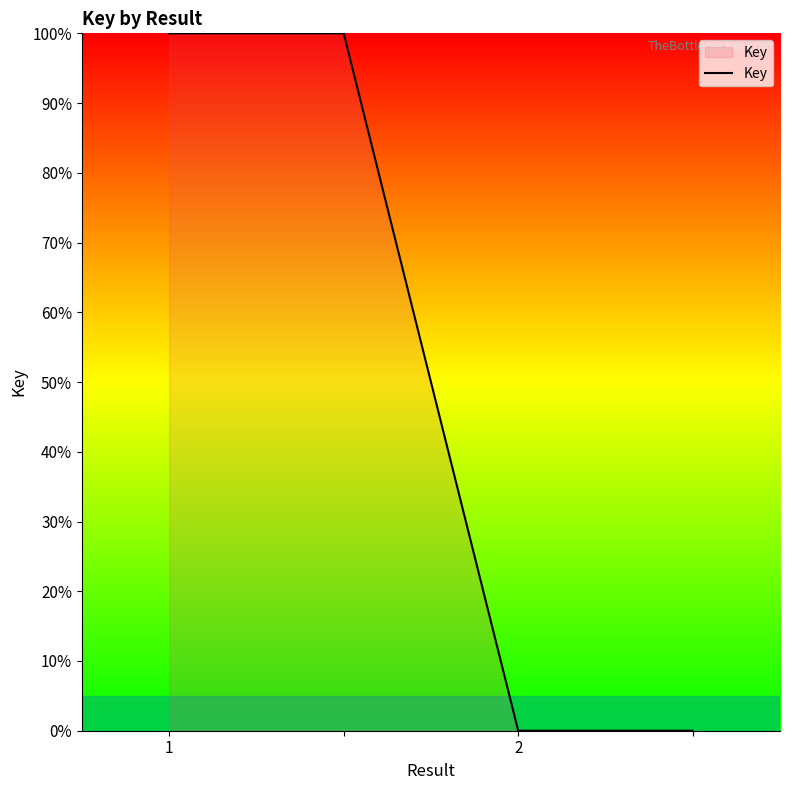

What is the difference between the maximum and minimum values?

100